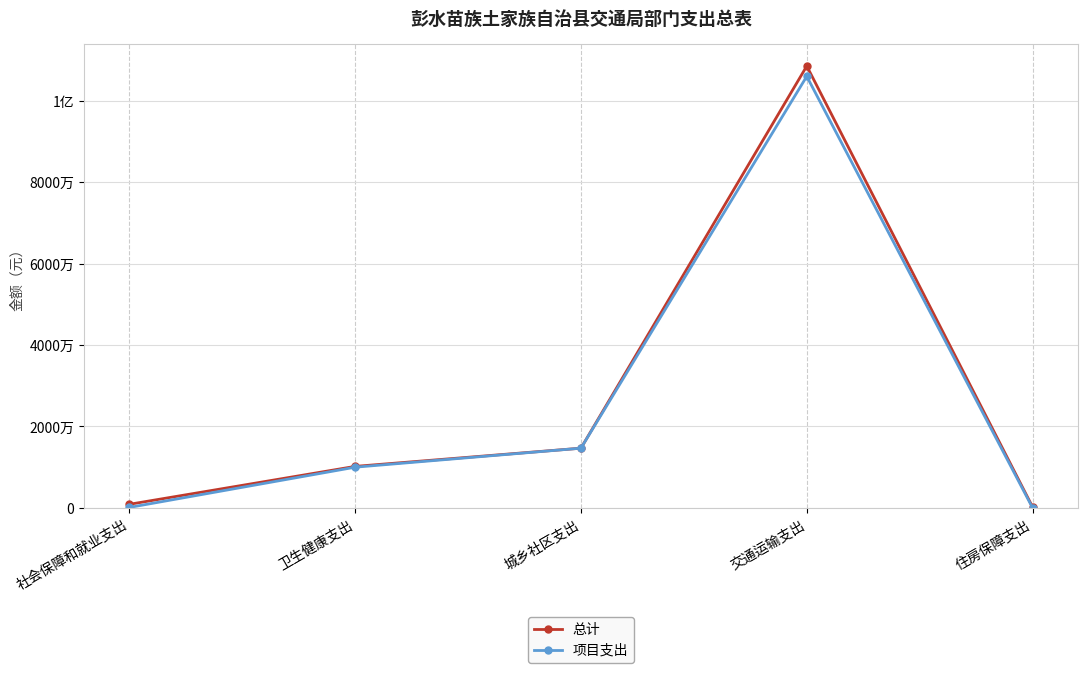

What is the label of the 2nd point from the right?

交通运输支出